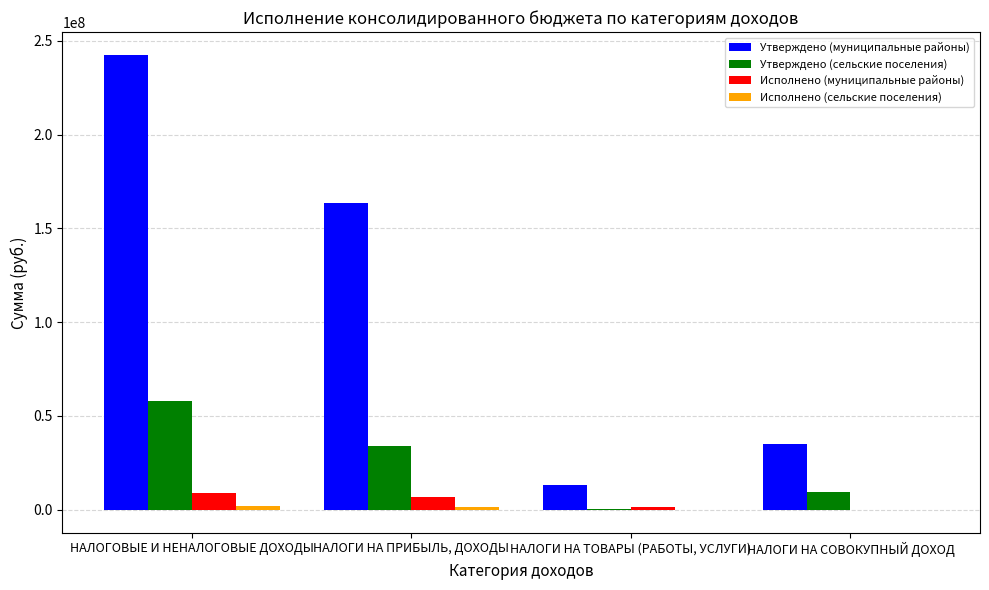

At which category is the sum across all series the highest?

НАЛОГОВЫЕ И НЕНАЛОГОВЫЕ ДОХОДЫ